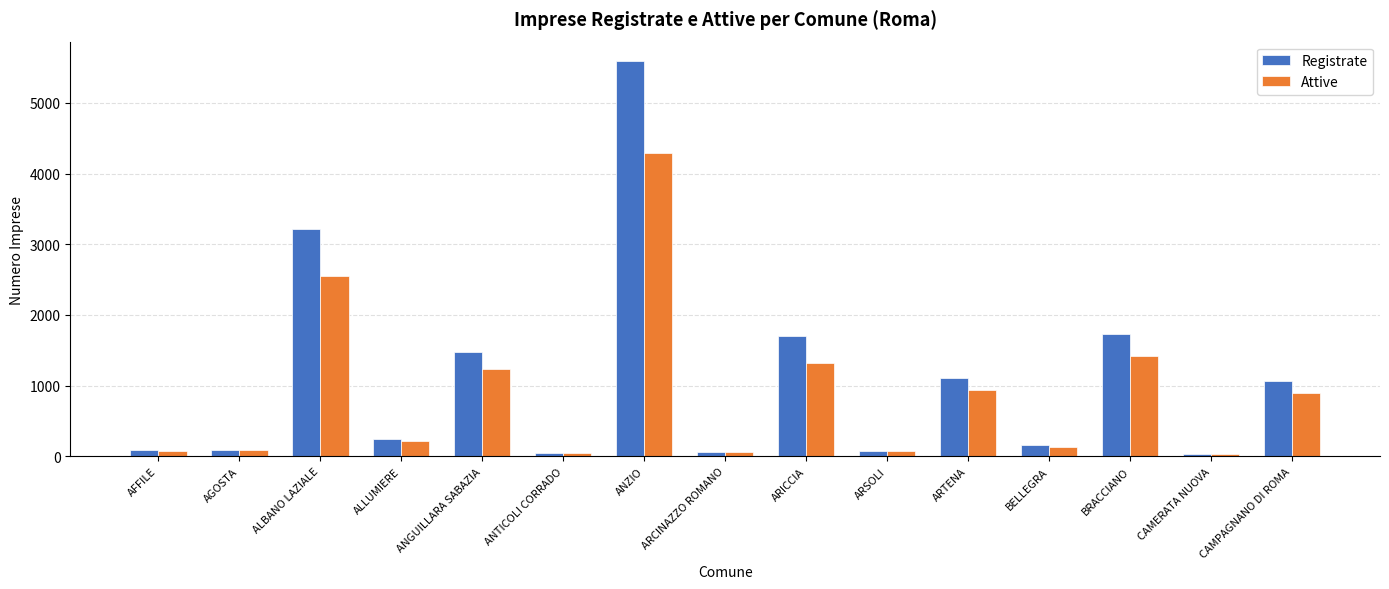

What are all the series names shown in the legend?

Registrate, Attive